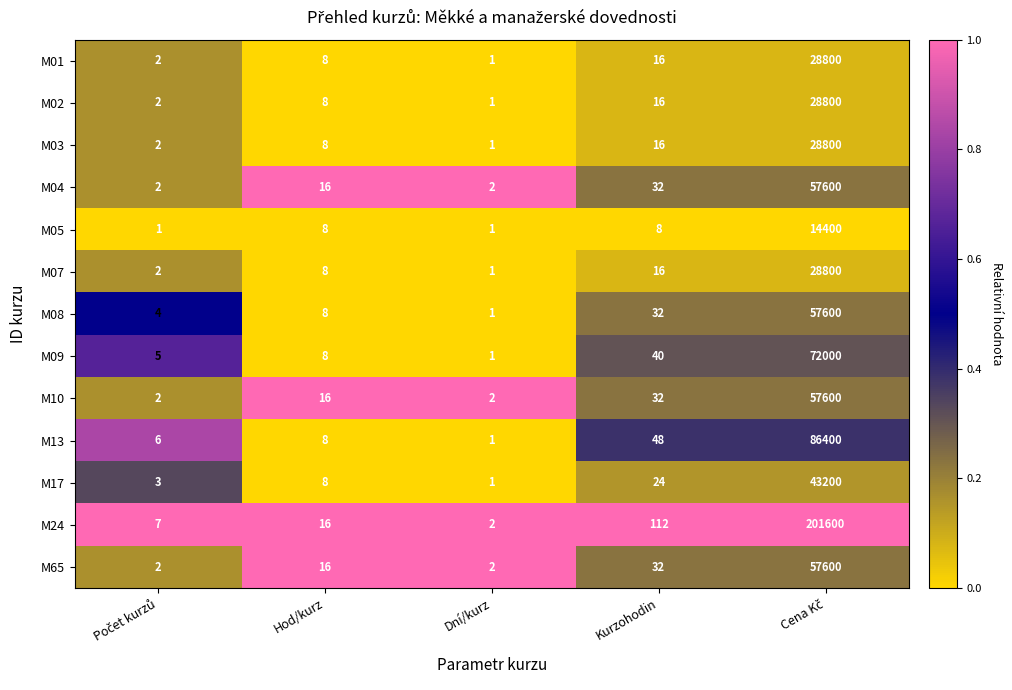

Where is M17 nearest to the value 21600?

Kurzohodin